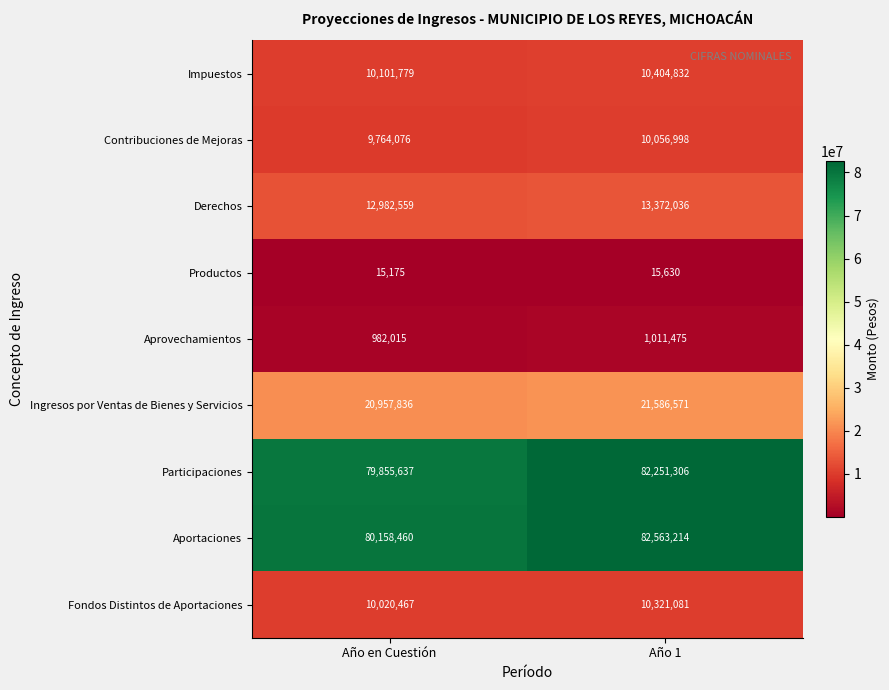

What is the minimum value shown in the chart?

15175